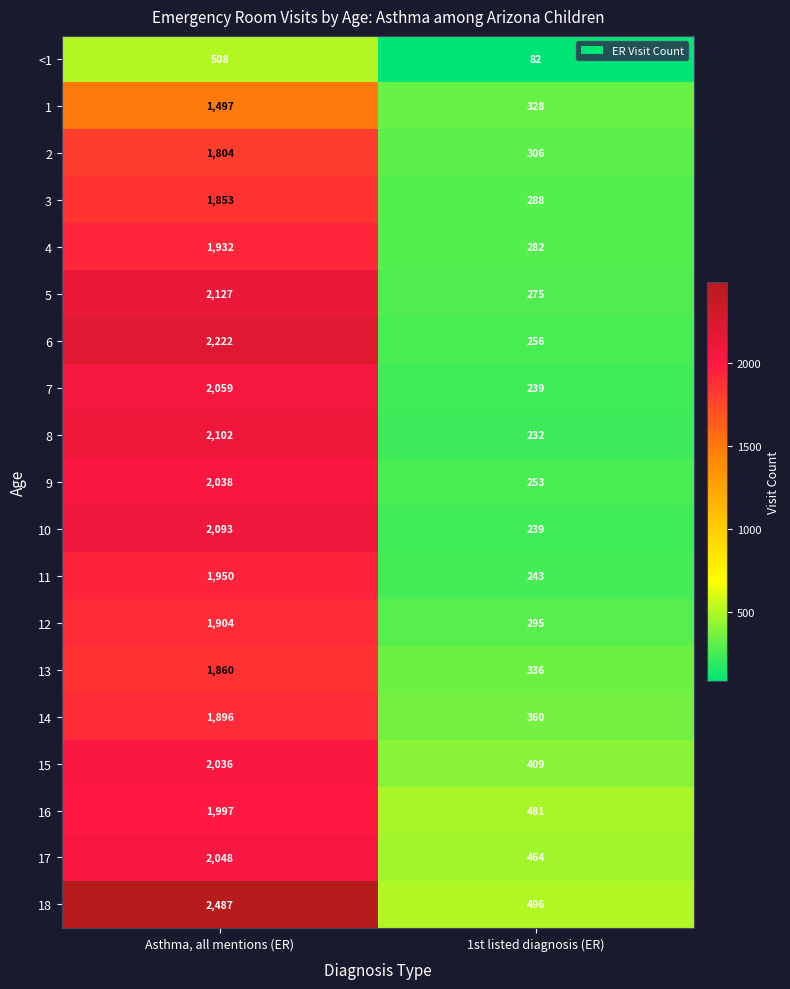

Which series has the widest spread of values?

18